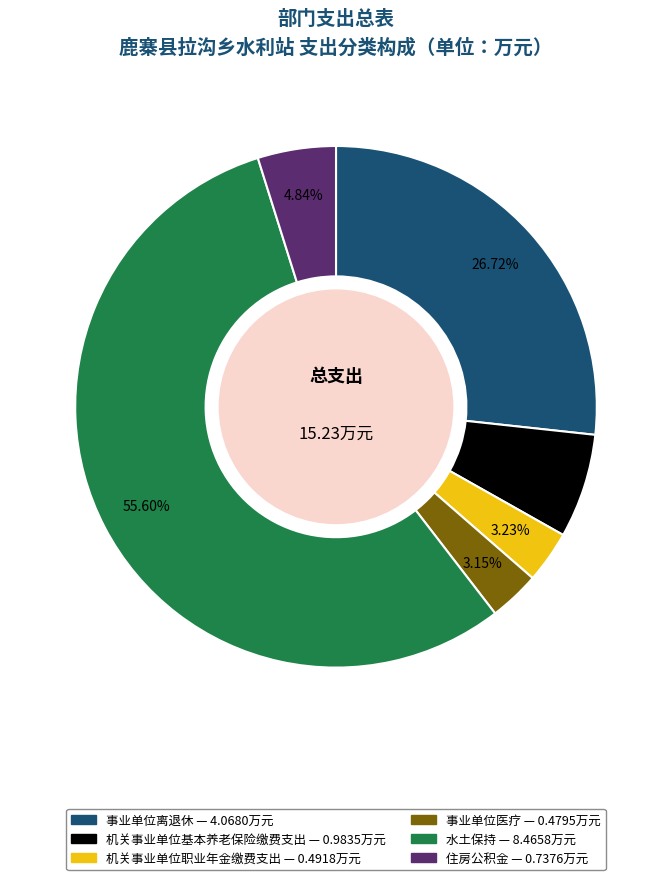

To the nearest percent, what is the combined percentage of 事业单位离退休 and 机关事业单位基本养老保险缴费支出?

33%